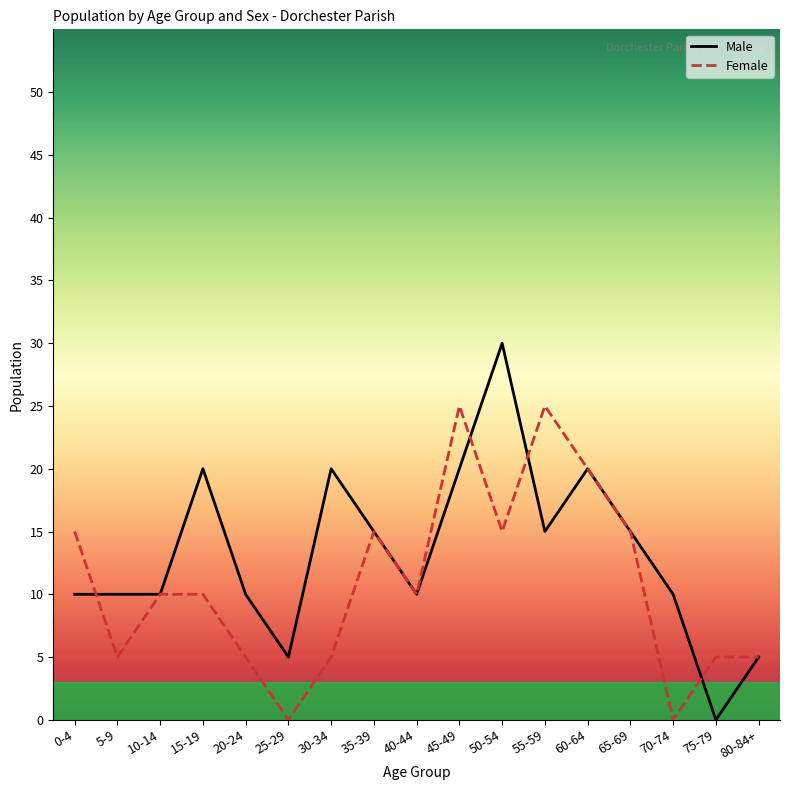

Reading left to right, what are all the values shown in this chart?

Male: 0-4=10	5-9=10	10-14=10	15-19=20	20-24=10	25-29=5	30-34=20	35-39=15	40-44=10	45-49=20	50-54=30	55-59=15	60-64=20	65-69=15	70-74=10	75-79=0	80-84+=5
Female: 0-4=15	5-9=5	10-14=10	15-19=10	20-24=5	25-29=0	30-34=5	35-39=15	40-44=10	45-49=25	50-54=15	55-59=25	60-64=20	65-69=15	70-74=0	75-79=5	80-84+=5